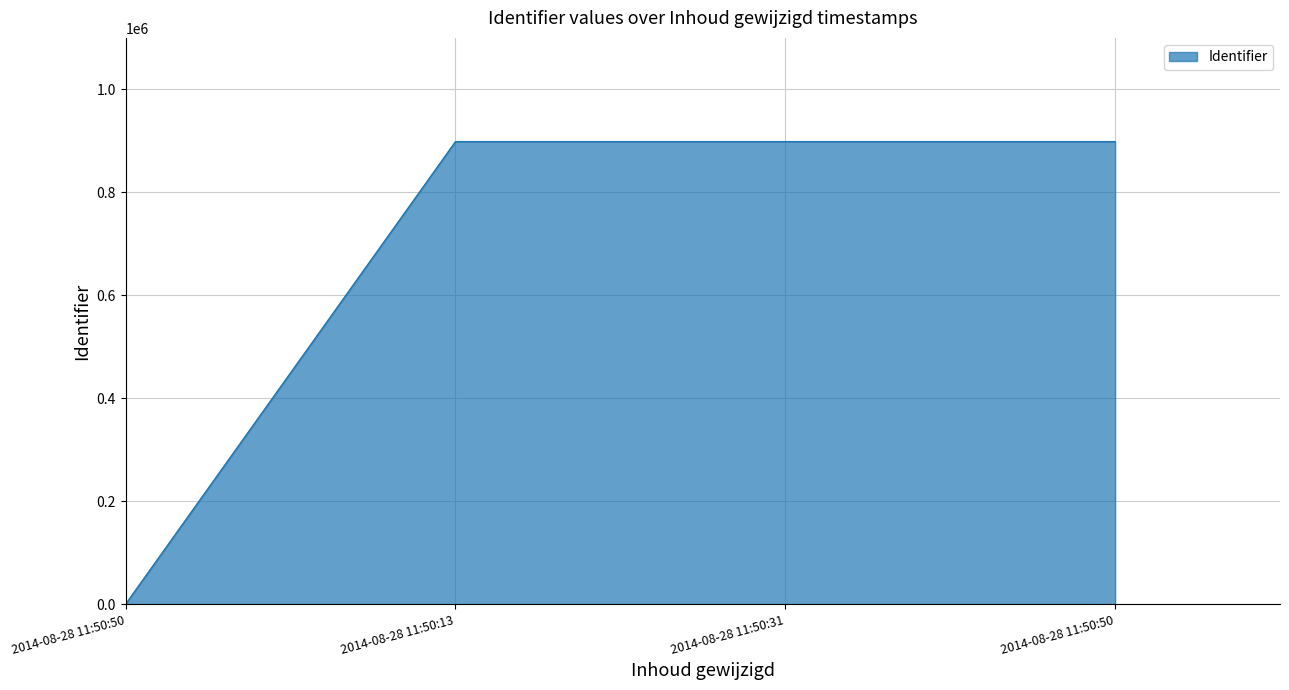

The value at 2014-08-28 11:50:50 is 297006. True or false?

False